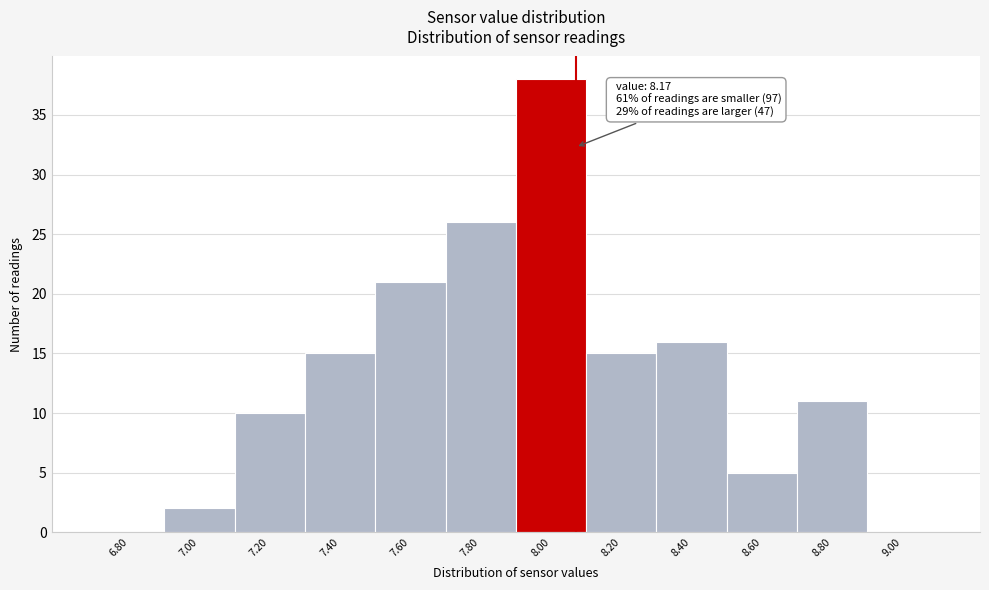

Reading right to left, extract all data points from this chart.

9.00=0	8.80=11	8.60=5	8.40=16	8.20=15	8.00=38	7.80=26	7.60=21	7.40=15	7.20=10	7.00=2	6.80=0